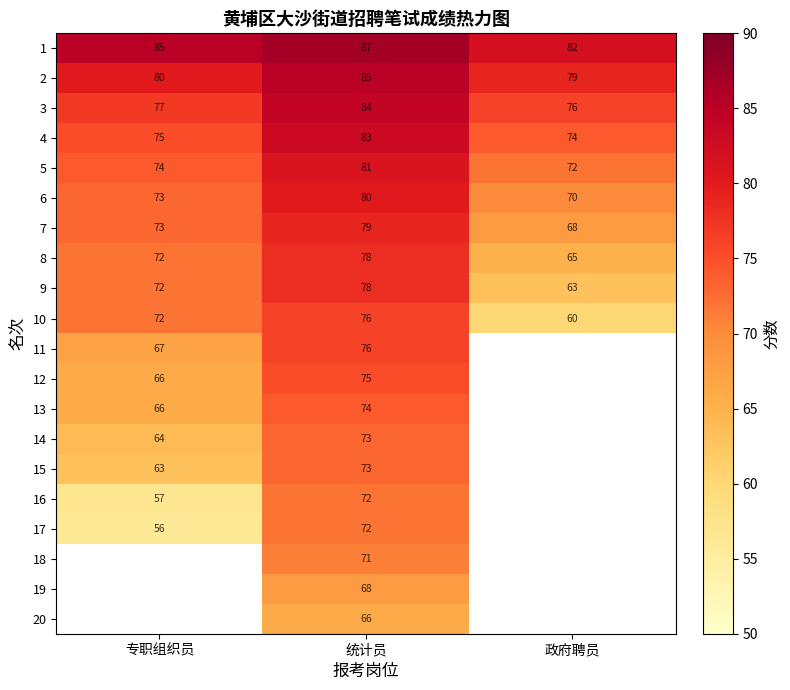

What is the difference between the 16 values at 专职组织员 and 统计员?

15